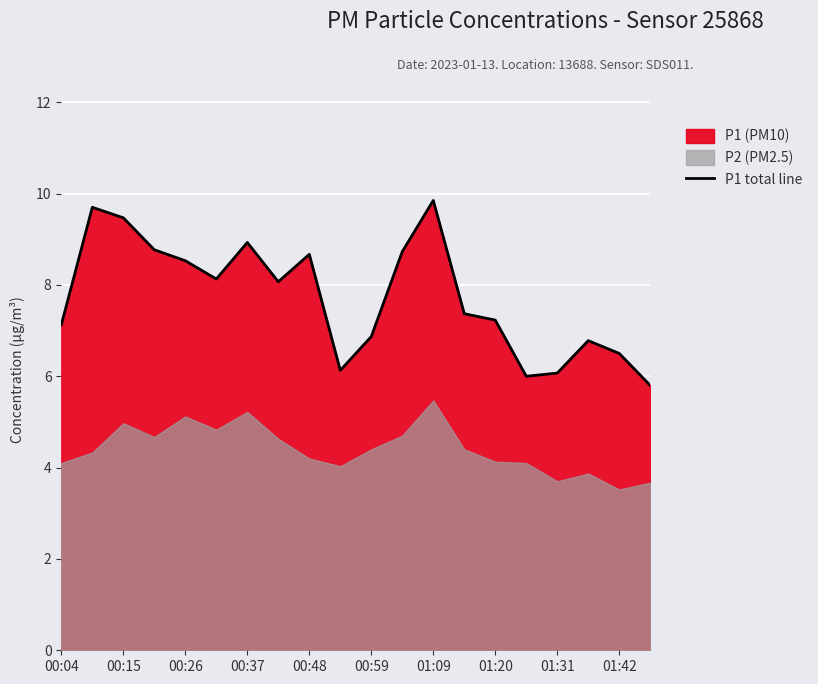

What is the minimum value shown in the chart?

5.8